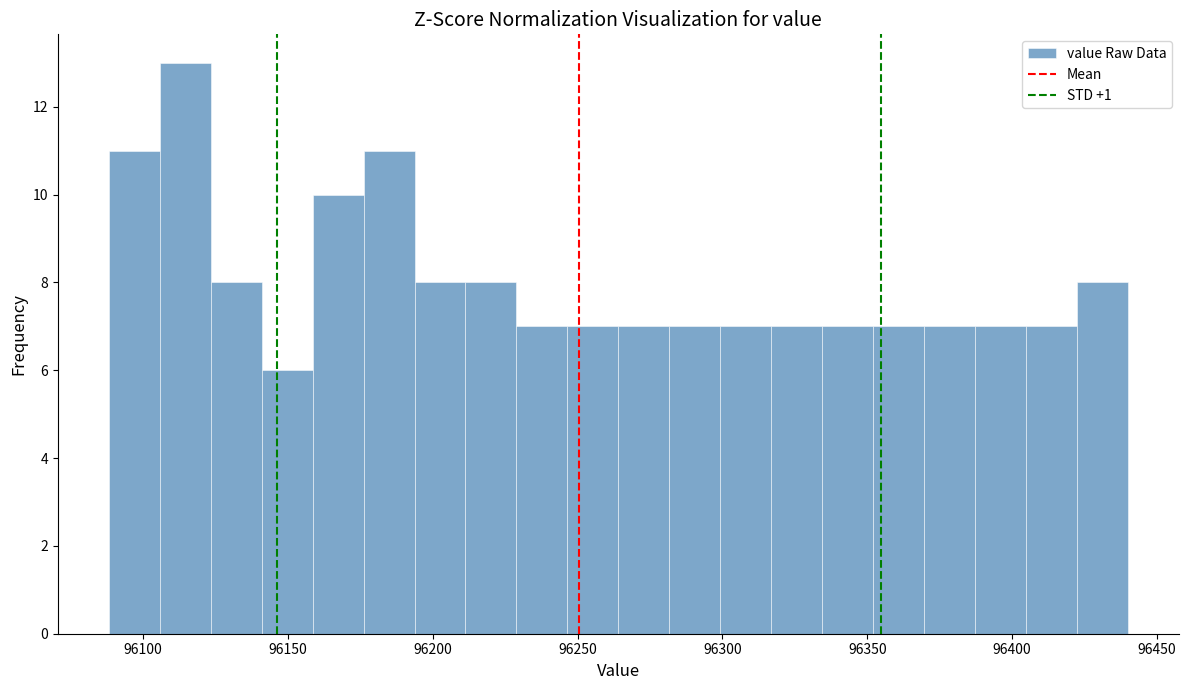

Around what value on the x-axis is the tallest bar? Give the approximate position of its centre, as read against the axis.

96115